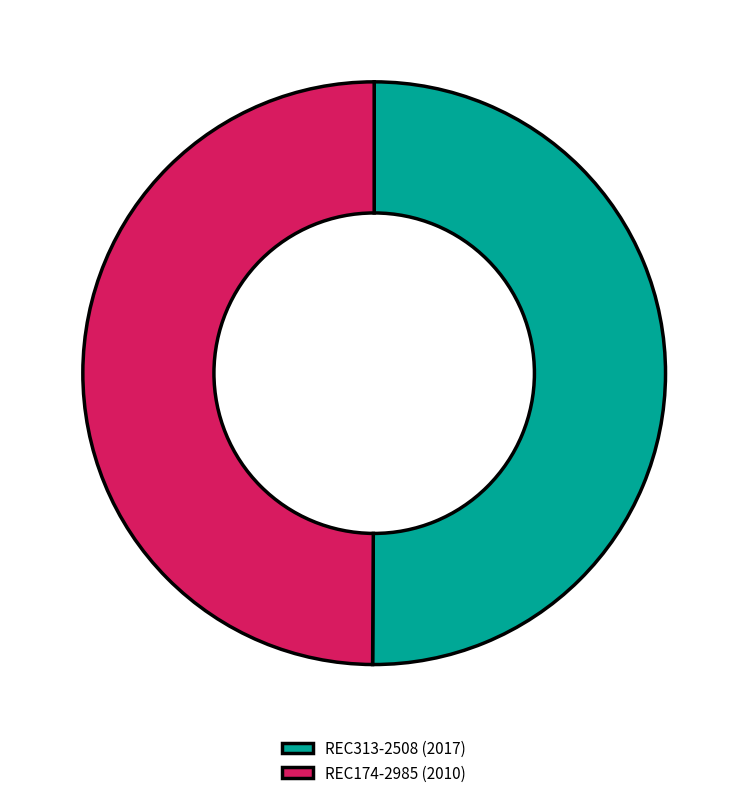

True or false: REC174-2985 (2010) accounts for 56% of the total.

False